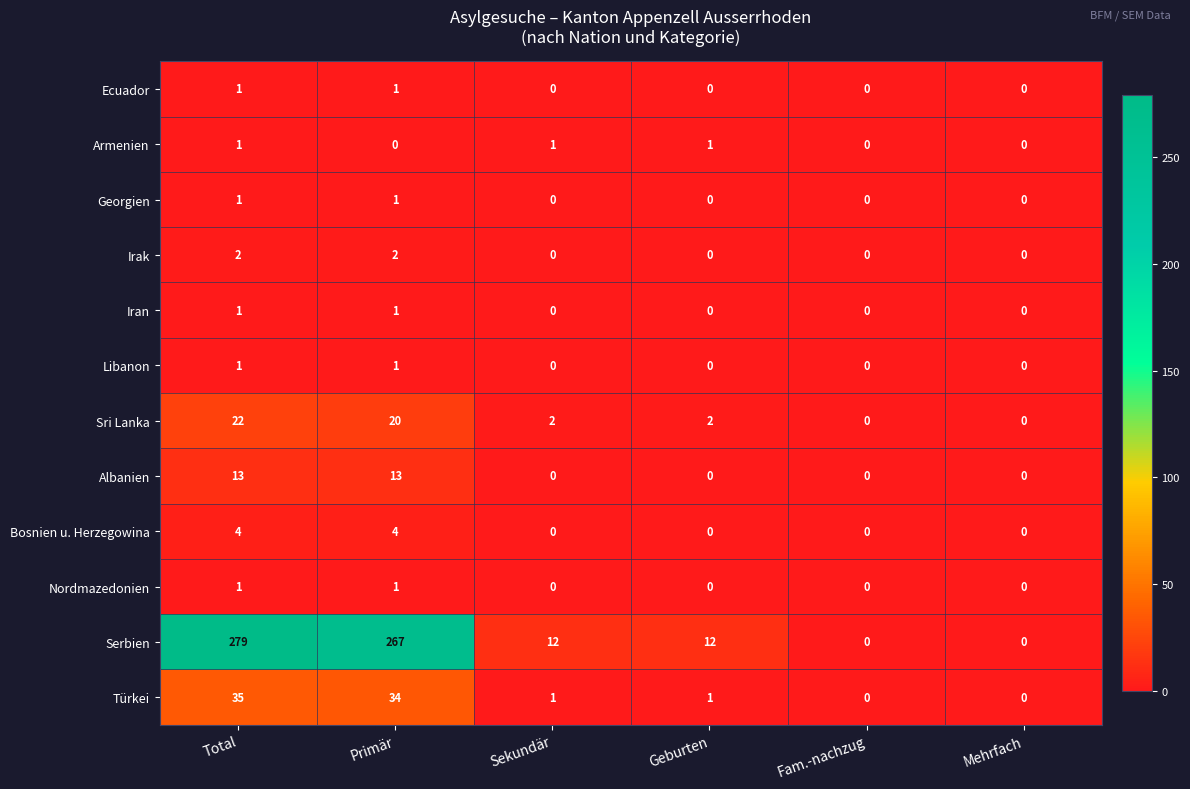

Which series changed the most between Primär and Sekundär?

Serbien